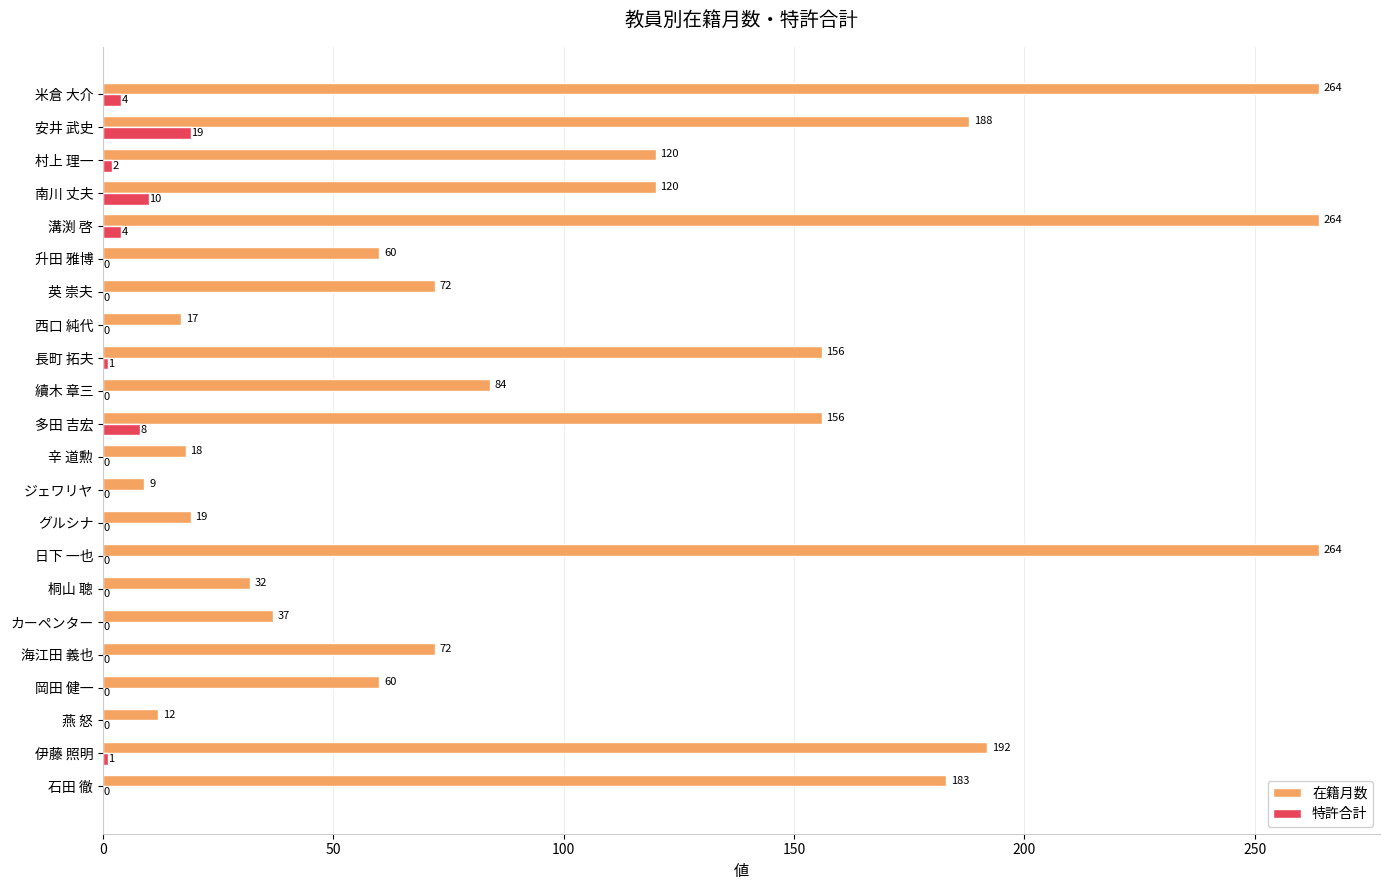

Where is 特許合計 nearest to the value 9?

多田 吉宏